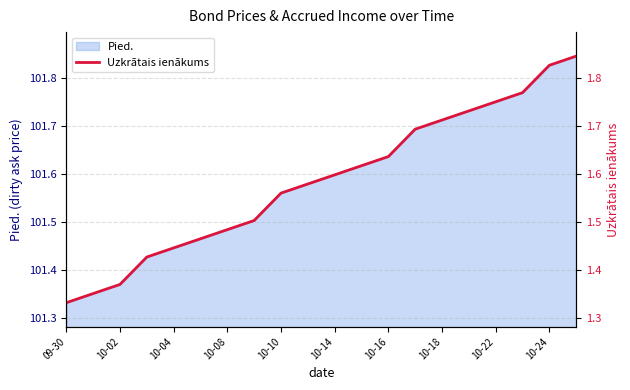

The Pied. series shows 30.5 at 10-14. True or false?

False